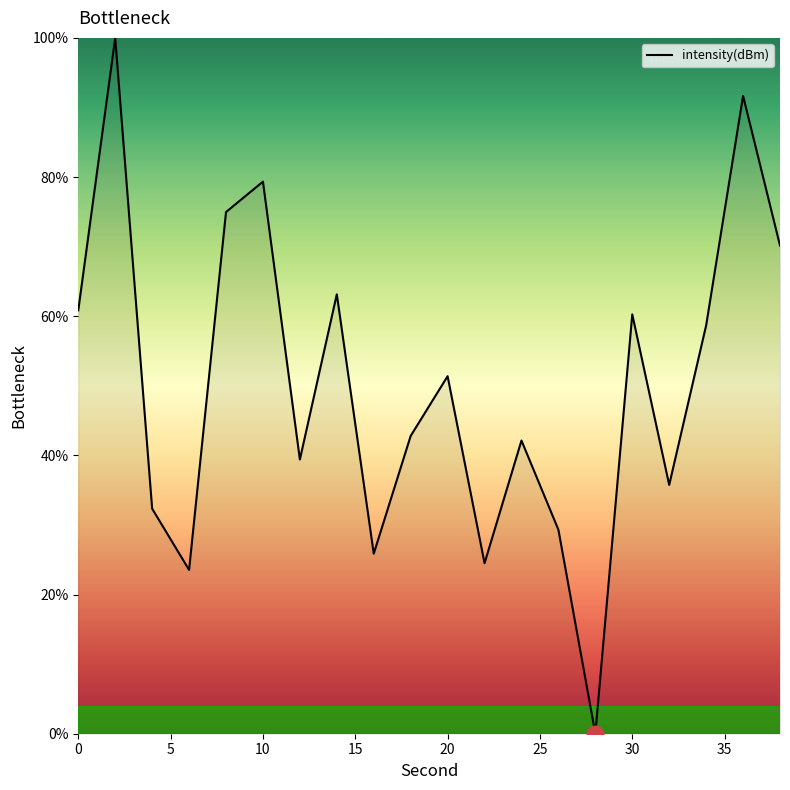

What is the maximum value shown in the chart?

100.0